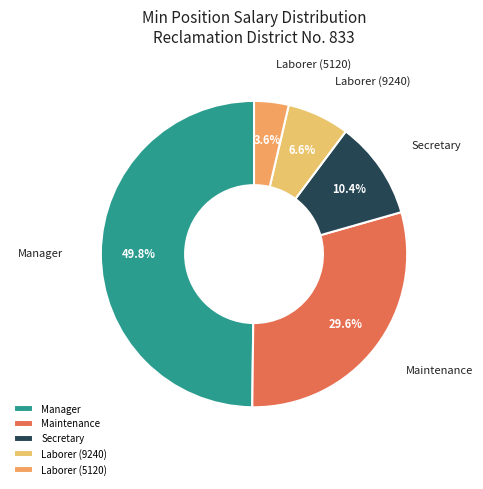

Combined, do Manager and Secretary account for over 50%?

Yes